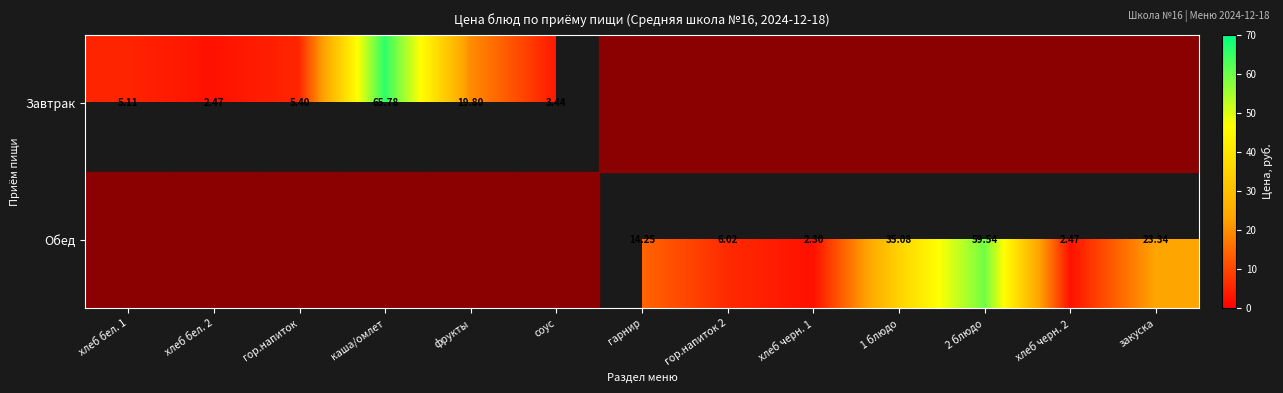

What is the difference between the maximum and minimum values in the Завтрак series?

63.3